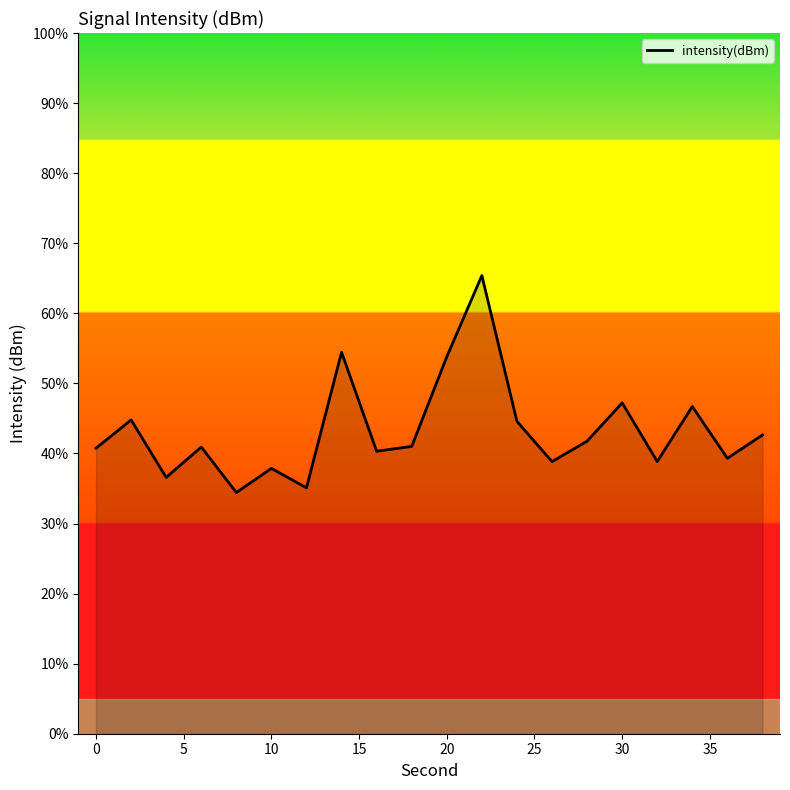

How many lines are shown in the chart?

1